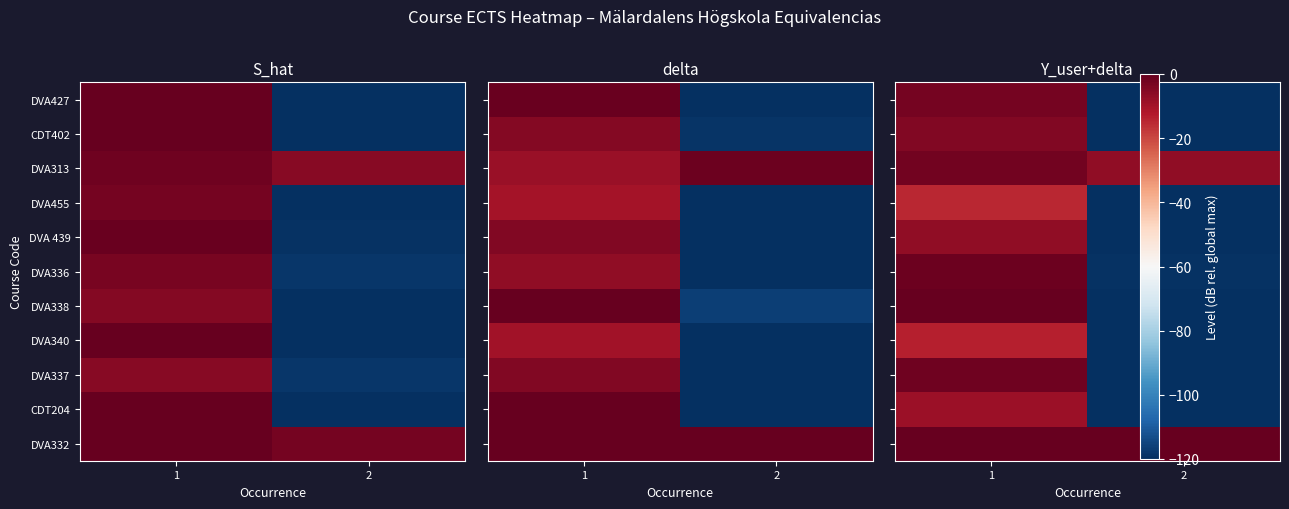

Which series has the largest range (max minus min)?

DVA338